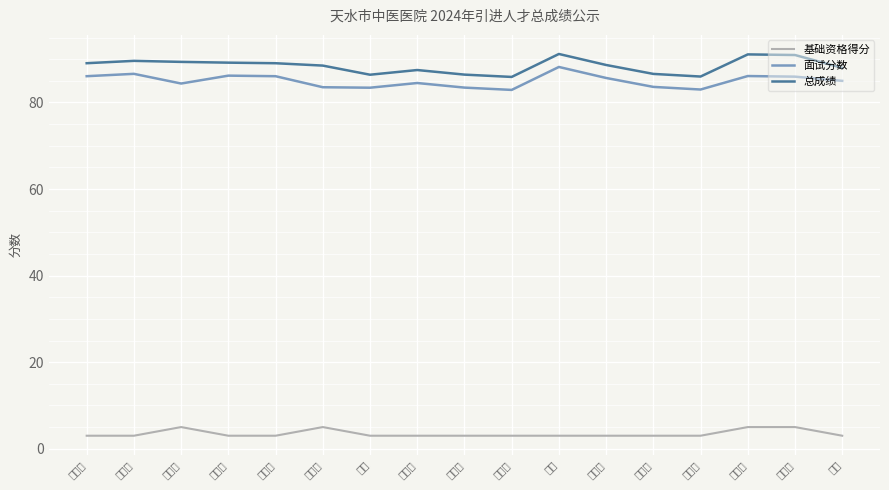

Reading left to right, extract all data points from this chart.

基础资格得分: 3.0	3.0	5.0	3.0	3.0	5.0	3.0	3.0	3.0	3.0	3.0	3.0	3.0	3.0	5.0	5.0	3.0
面试分数: 86.1	86.6	84.4	86.2	86.1	83.5	83.4	84.5	83.4	82.9	88.2	85.7	83.6	83.0	86.1	86.0	85.0
总成绩: 89.1	89.6	89.4	89.2	89.1	88.5	86.4	87.5	86.4	85.9	91.2	88.7	86.6	86.0	91.1	91.0	88.0